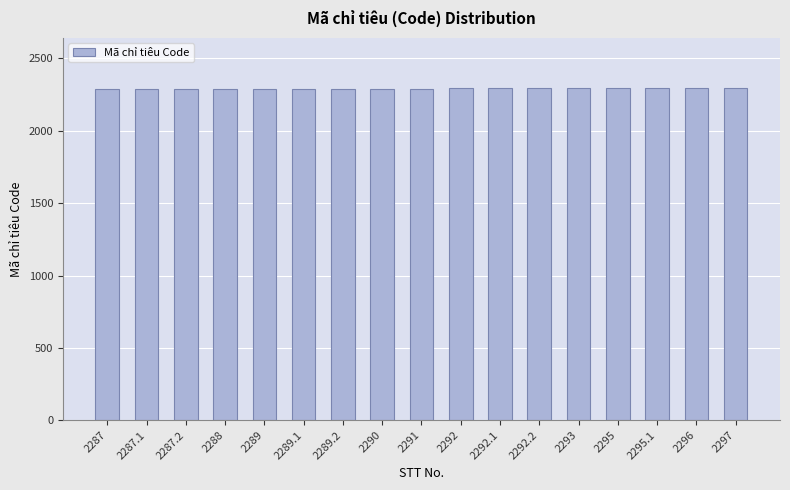

What value does the data have at 2288?

2288.0